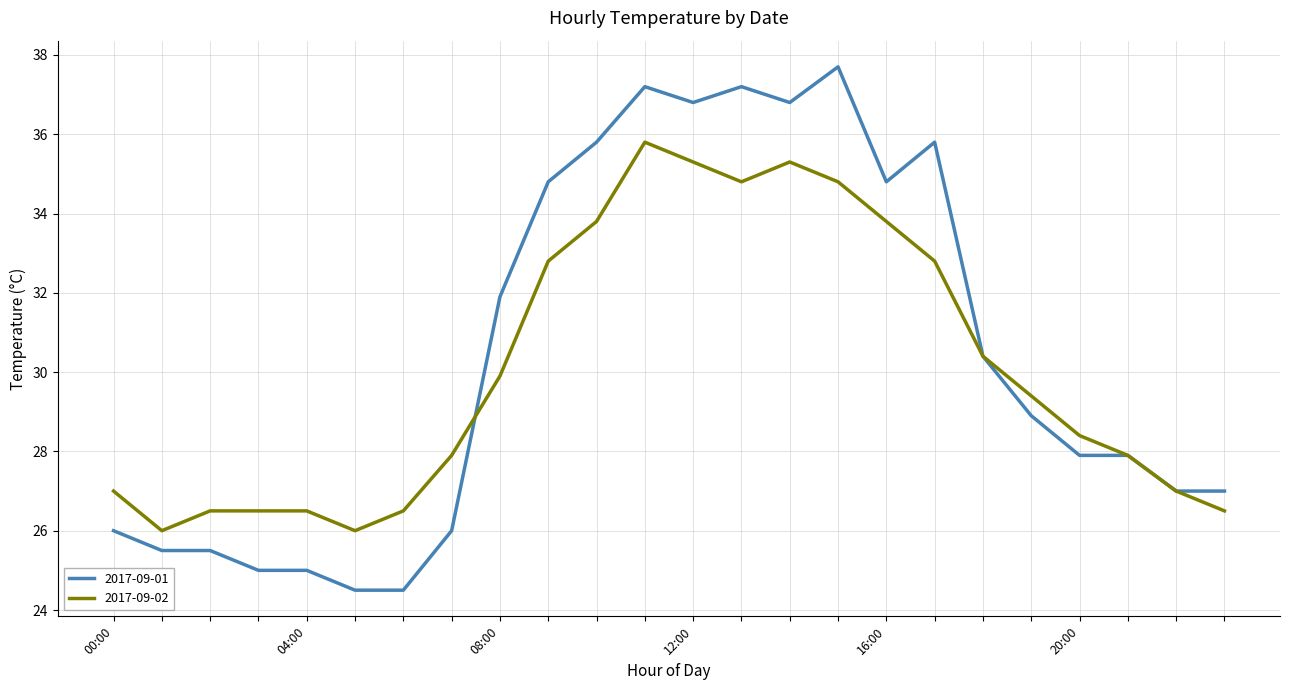

What is the maximum value shown in the chart?

37.7